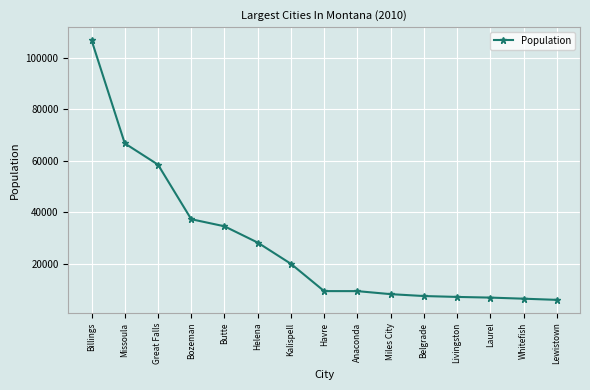

Is this an area chart (filled region under the line)?

No